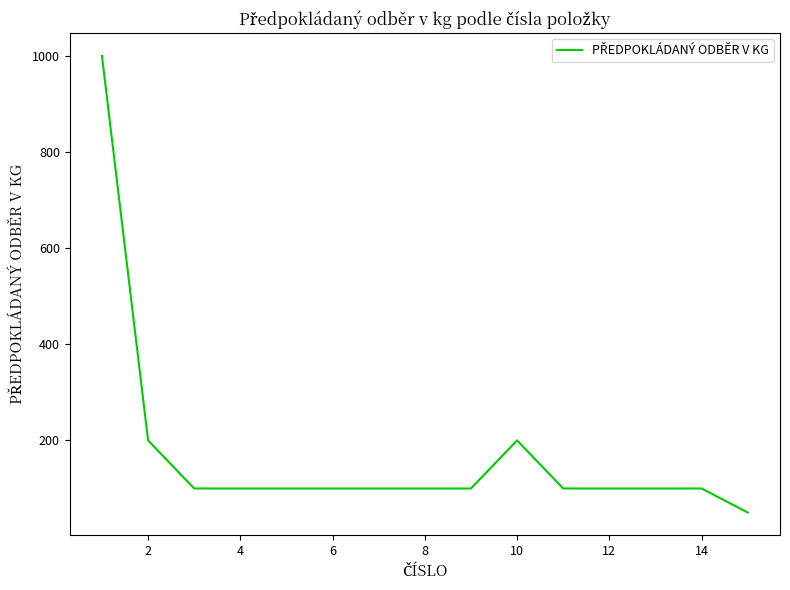

What is the difference between the maximum and minimum values?

950